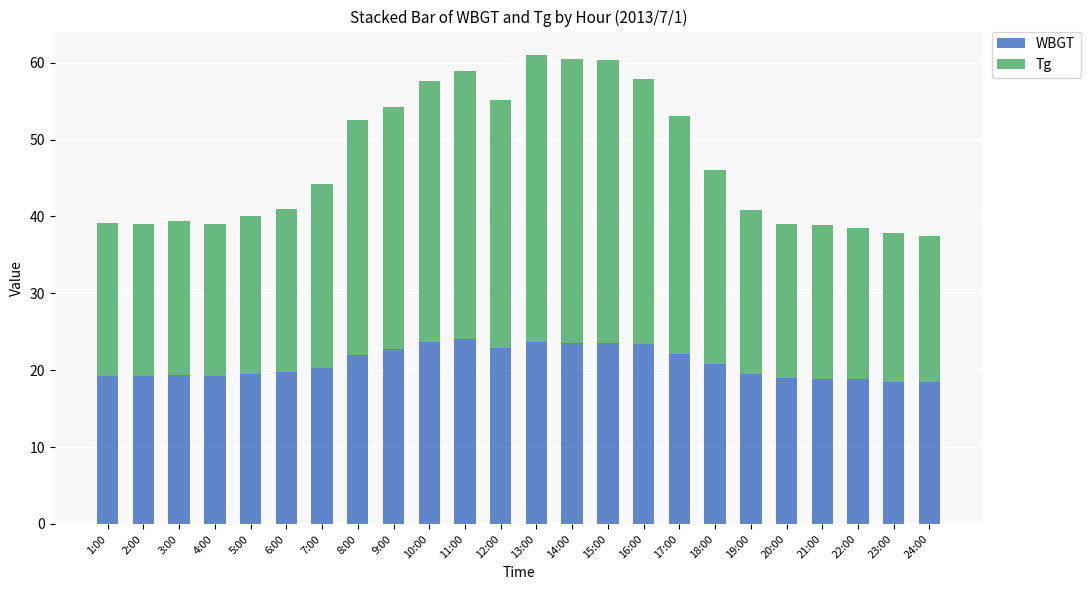

What is the total value across all series at 8:00?

52.5